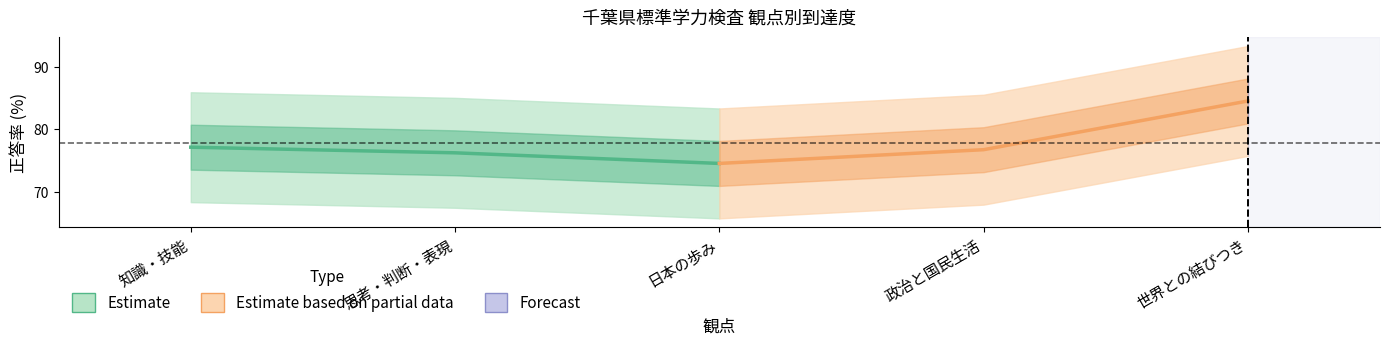

Is this an area chart (filled region under the line)?

No